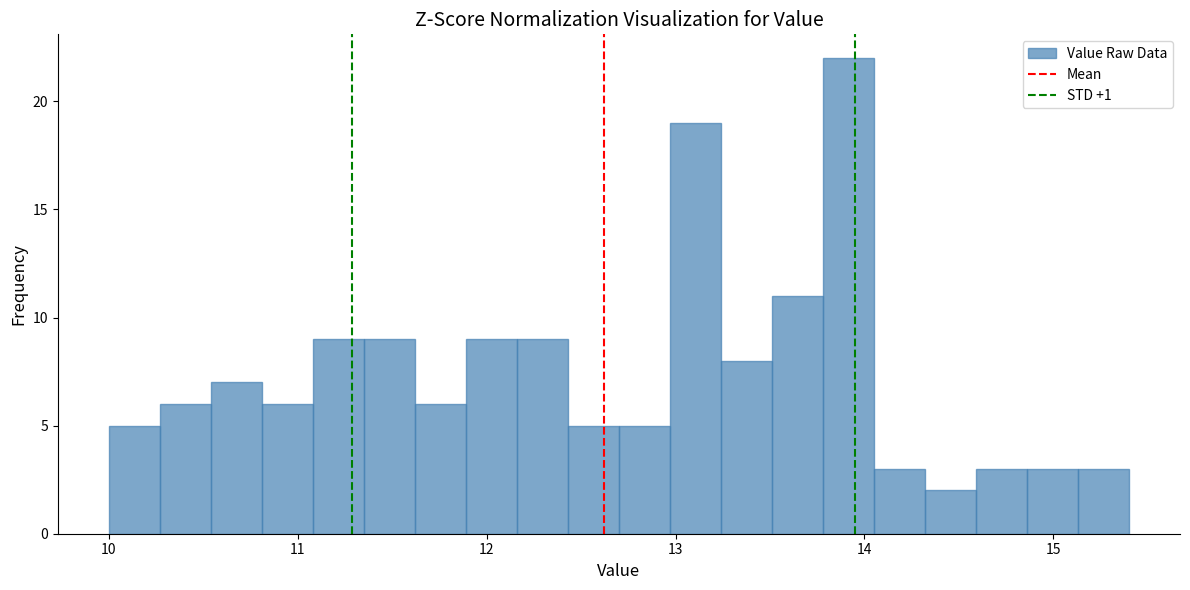

Around what value on the x-axis is the tallest bar? Give the approximate position of its centre, as read against the axis.

13.9